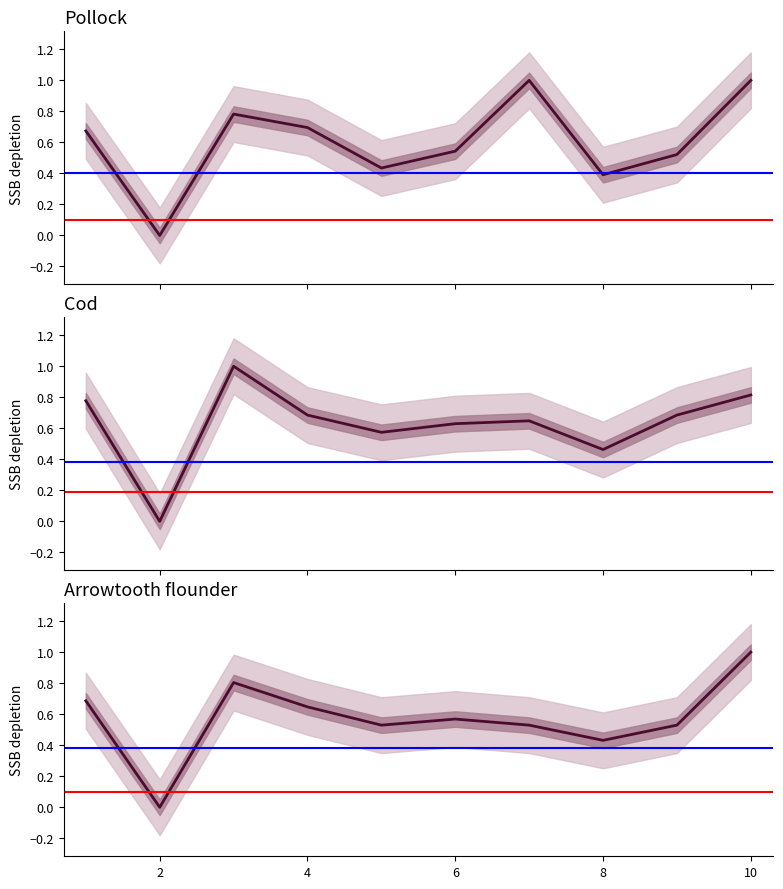

Which series has the largest total across all categories?

B